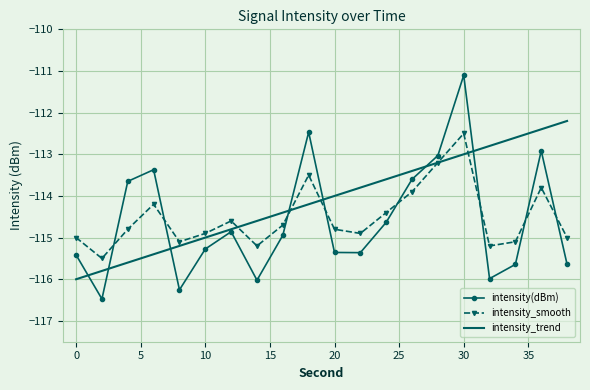

What is the maximum value for intensity_smooth?

-112.5